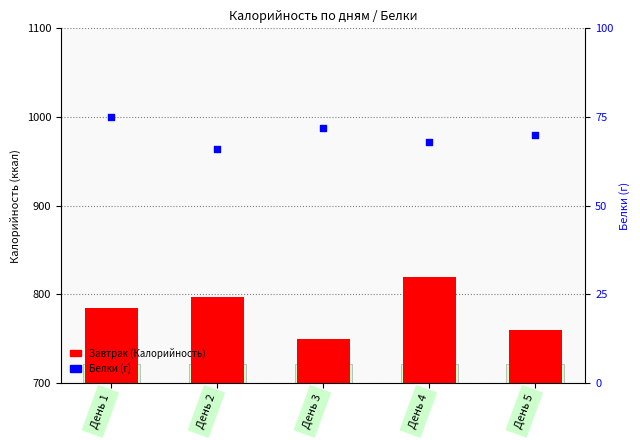

What is the total value across all series at День 3?

822